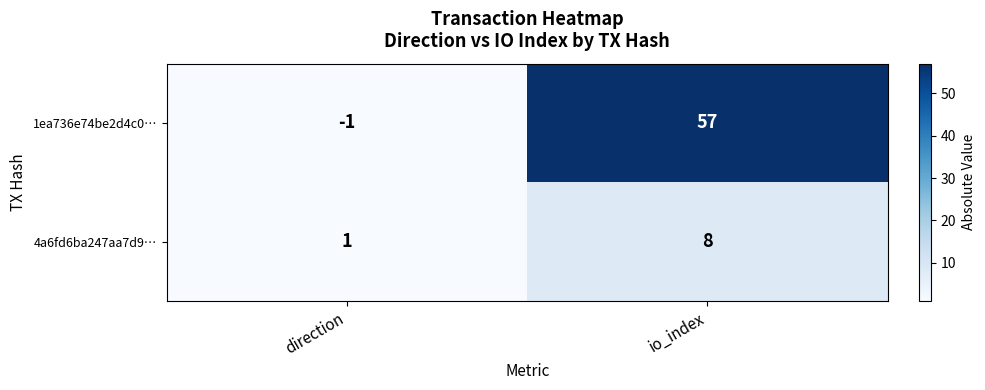

Which series has the widest spread of values?

1ea736e74be2d4c0…